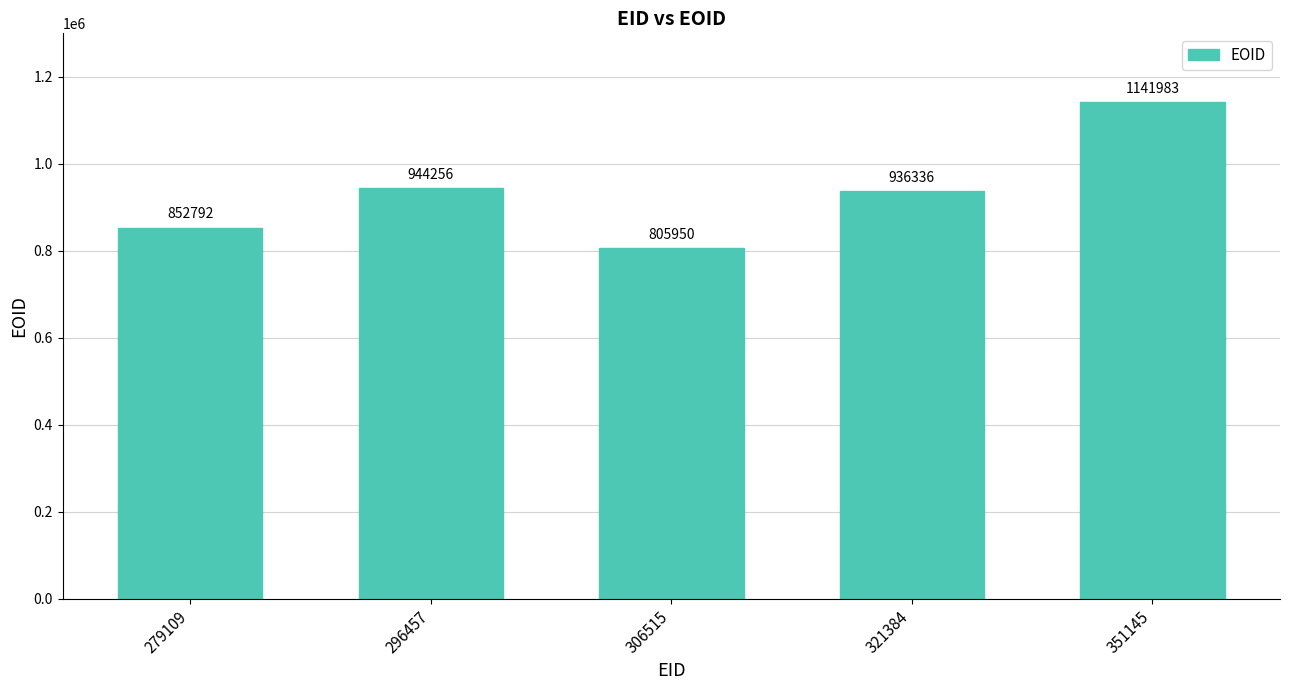

Is it true that the value at 306515 is 805950?

True